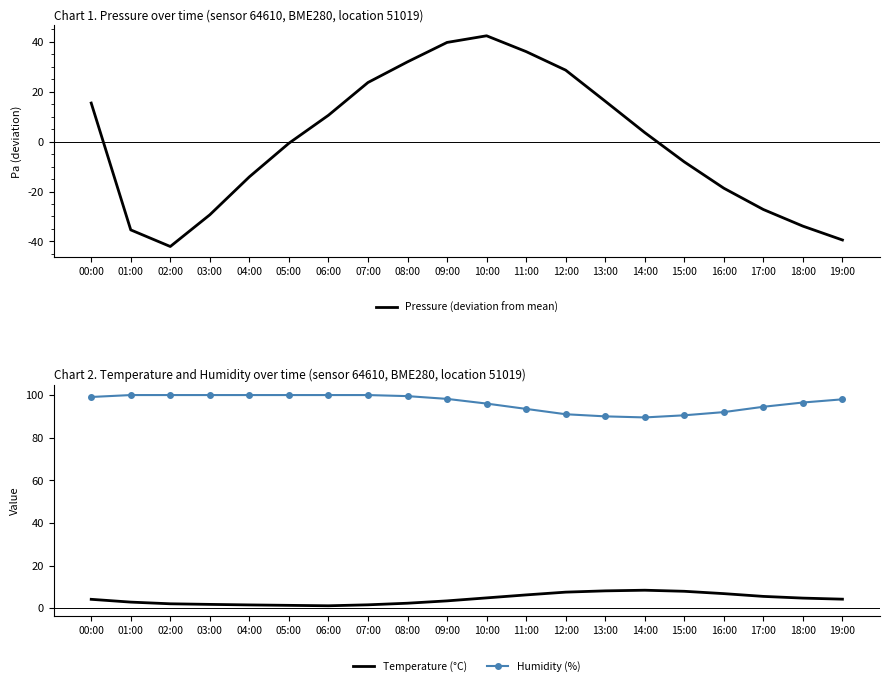

List the series in order of their peak value, highest first.

Humidity (%), Pressure (deviation from mean), Temperature (°C)